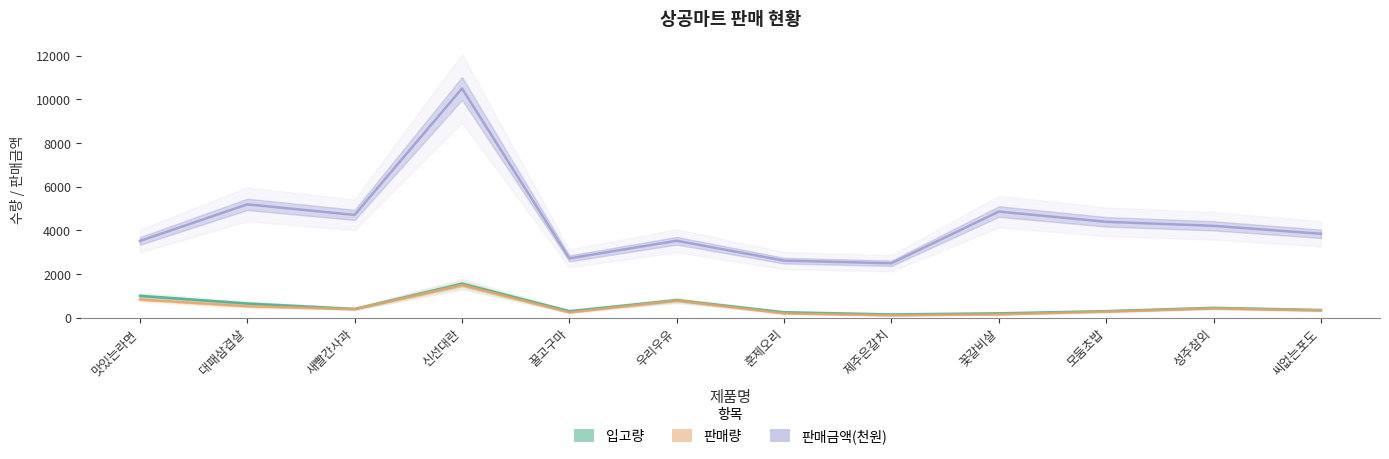

How many values in the 입고량 series are below 400?

6